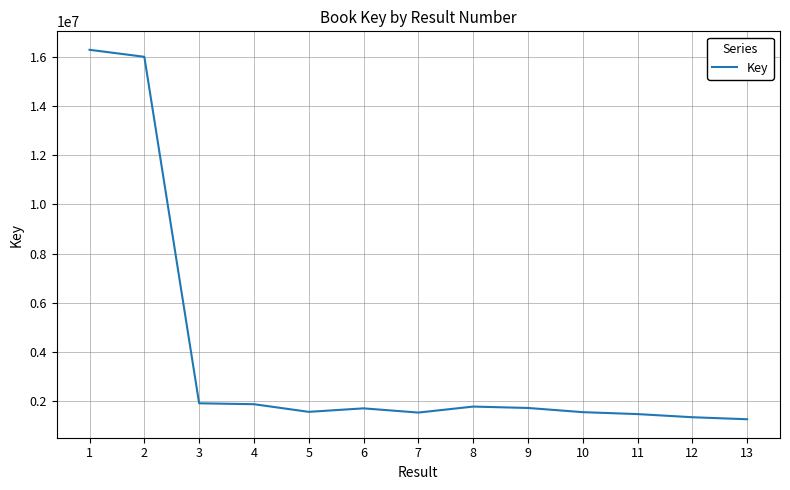

Is it true that the value at 4 is 2739507?

False